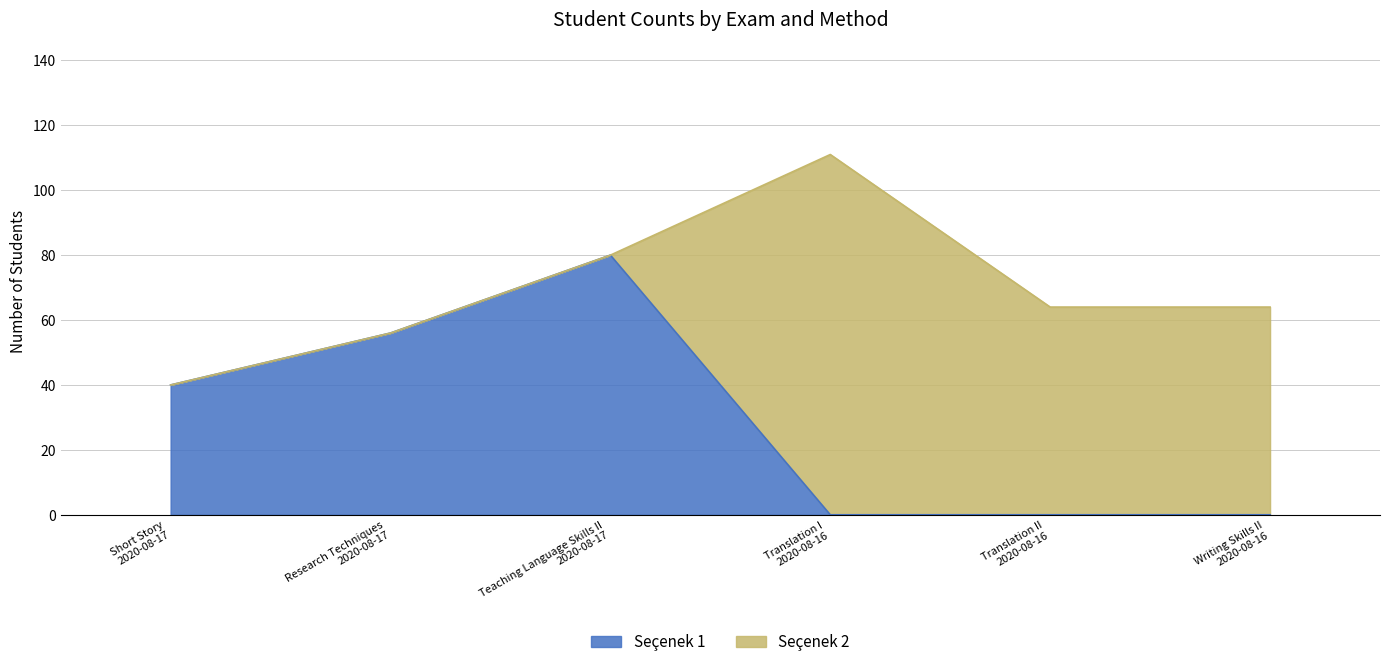

How many values are between 0 and 56?

5